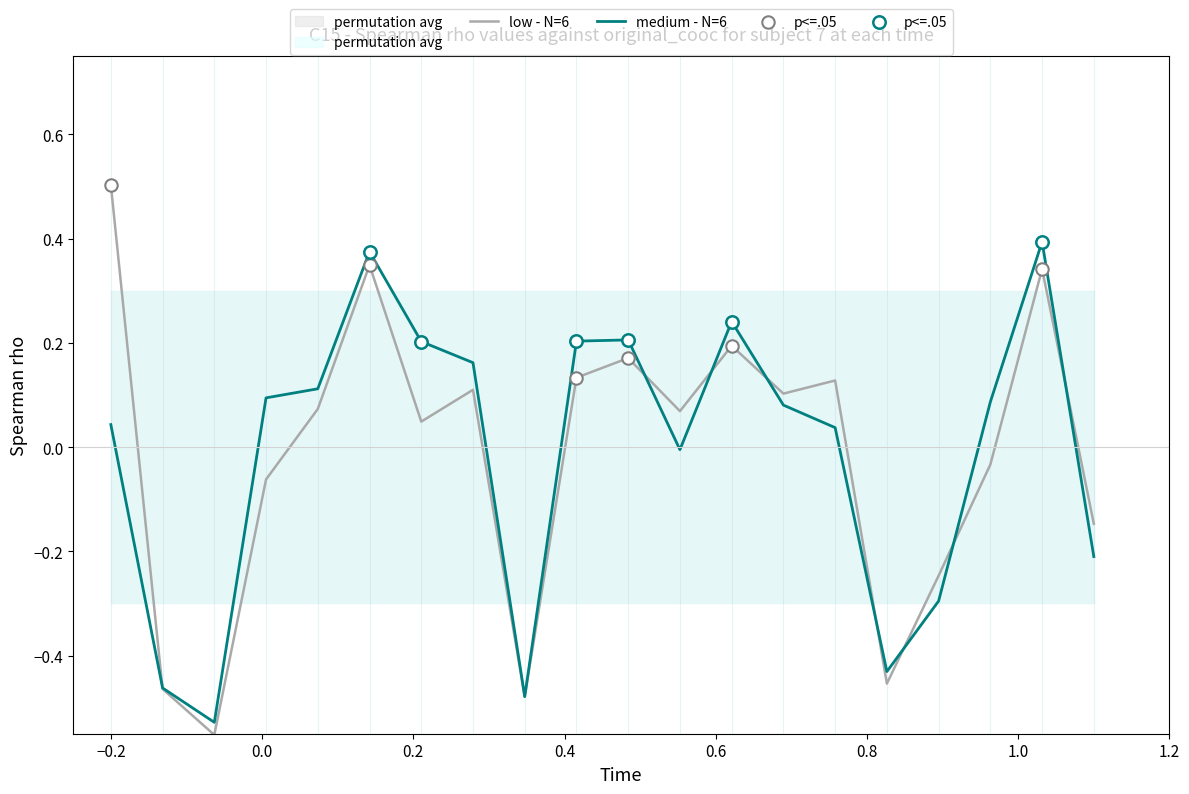

Which series reaches the minimum Y coordinate?

low - N=6